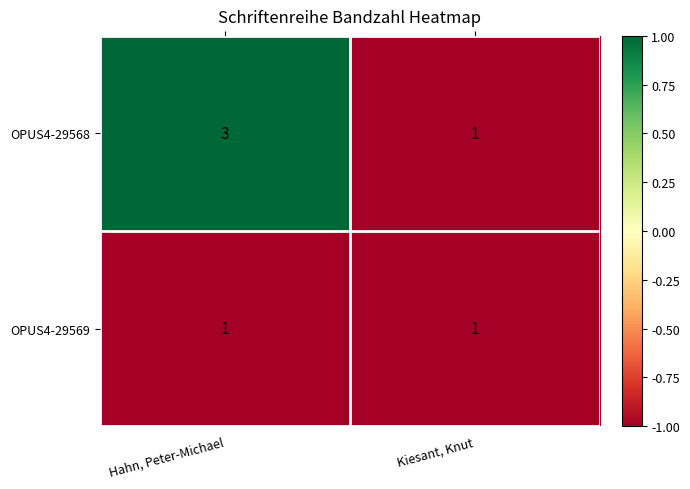

At which category is the sum across all series the highest?

Hahn, Peter-Michael